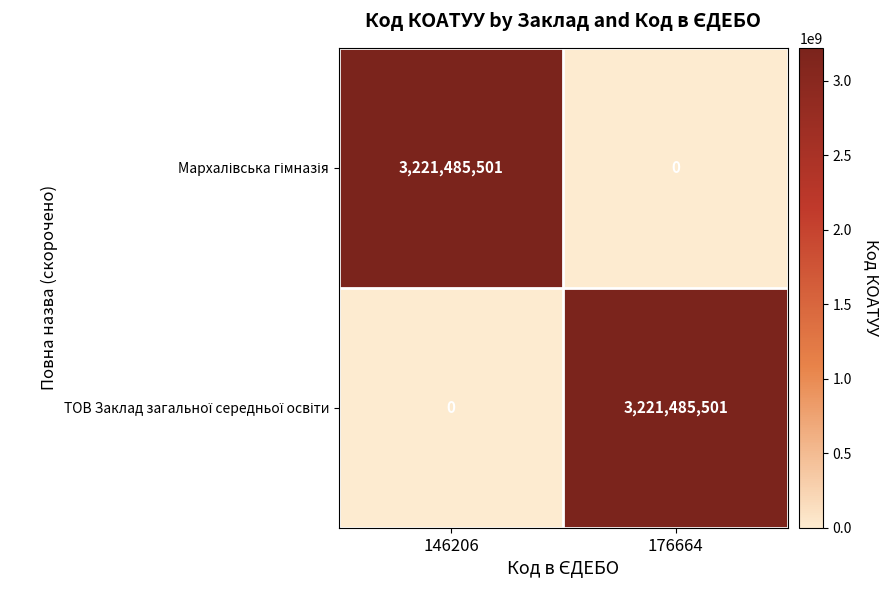

What is the spread (max minus min) of values at 176664?

3221485501